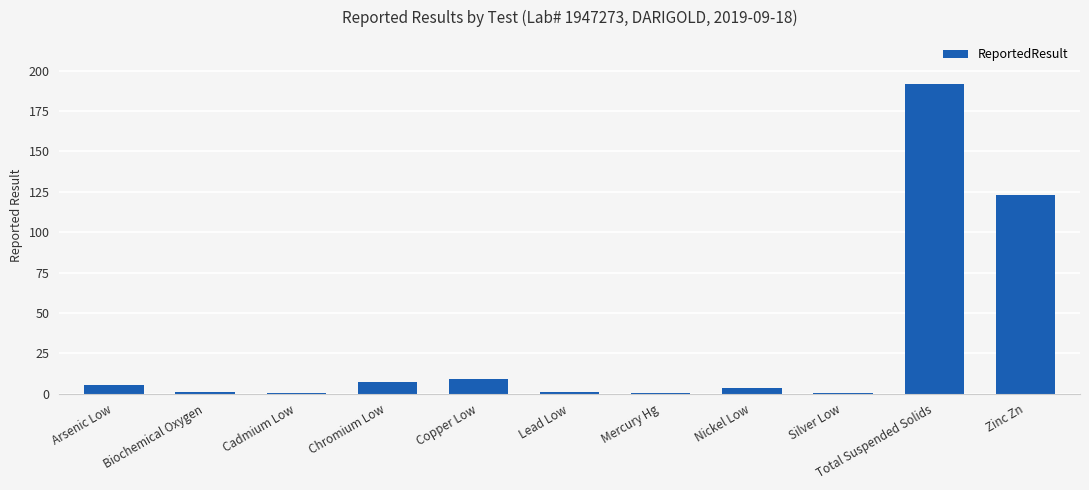

What is the sum of all values?

342.4